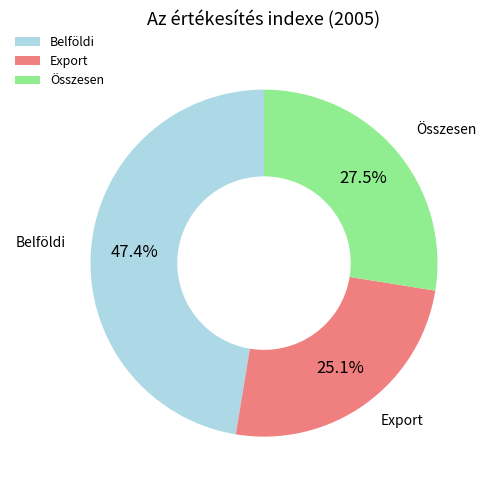

How many segments does this pie chart have?

3